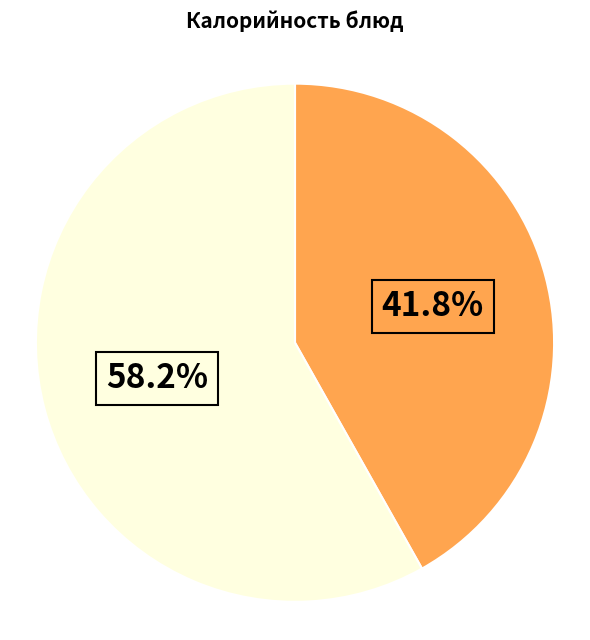

Does any single category account for the majority?

Yes